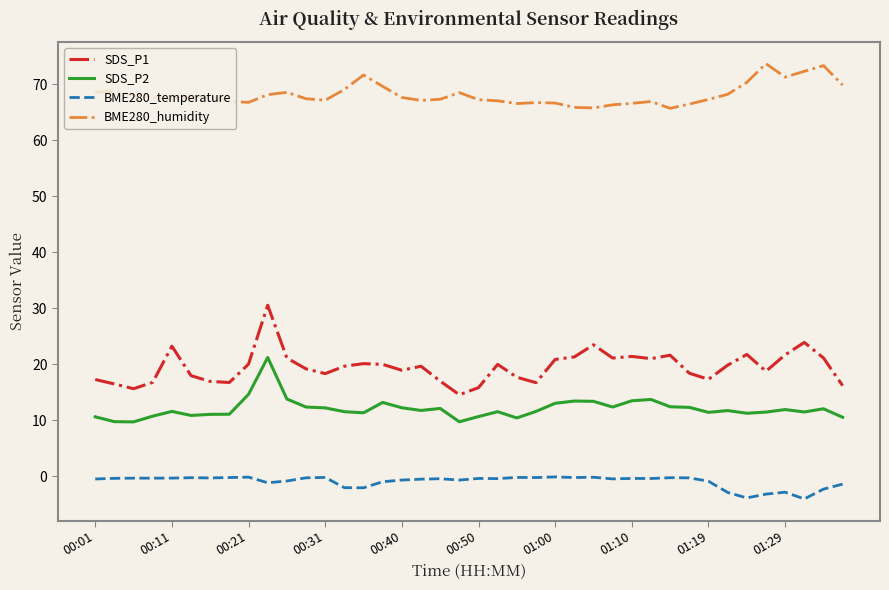

List the series in order of their peak value, highest first.

BME280_humidity, SDS_P1, SDS_P2, BME280_temperature